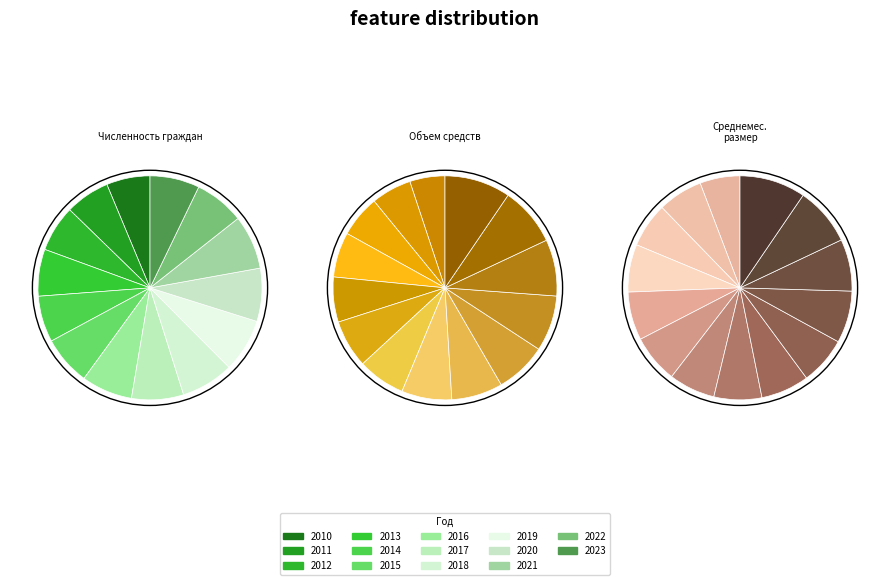

At 2019, list the series in order from smallest to largest.

Численность граждан, Среднемесячный размер, Объем средств